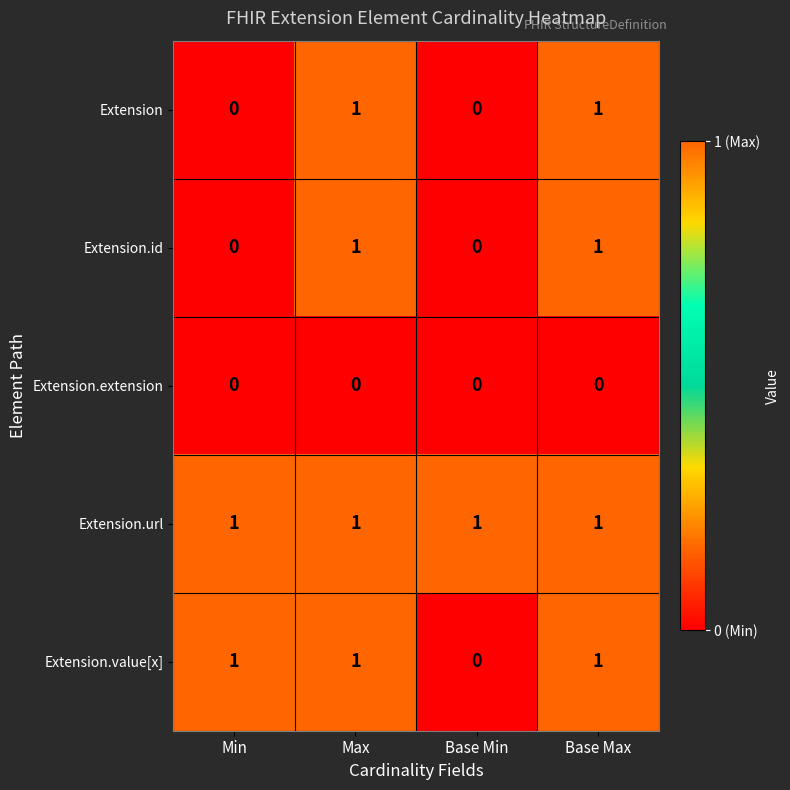

Count the Extension.value[x] values in the range 1 to 2.

3